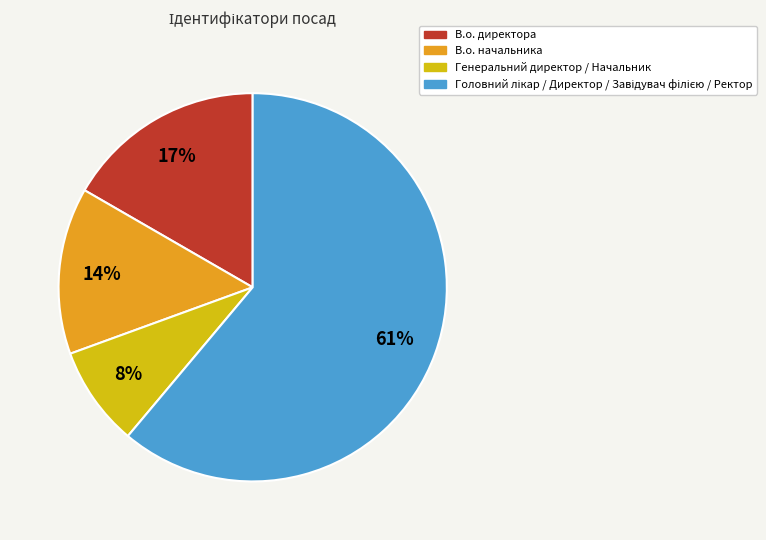

True or false: В.о. начальника accounts for 2% of the total.

False